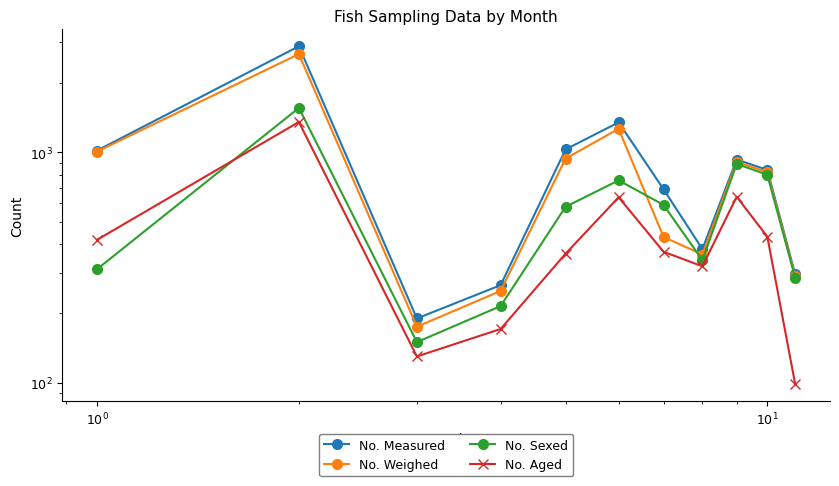

What is the difference between the maximum and minimum values in the No. Sexed series?

1407